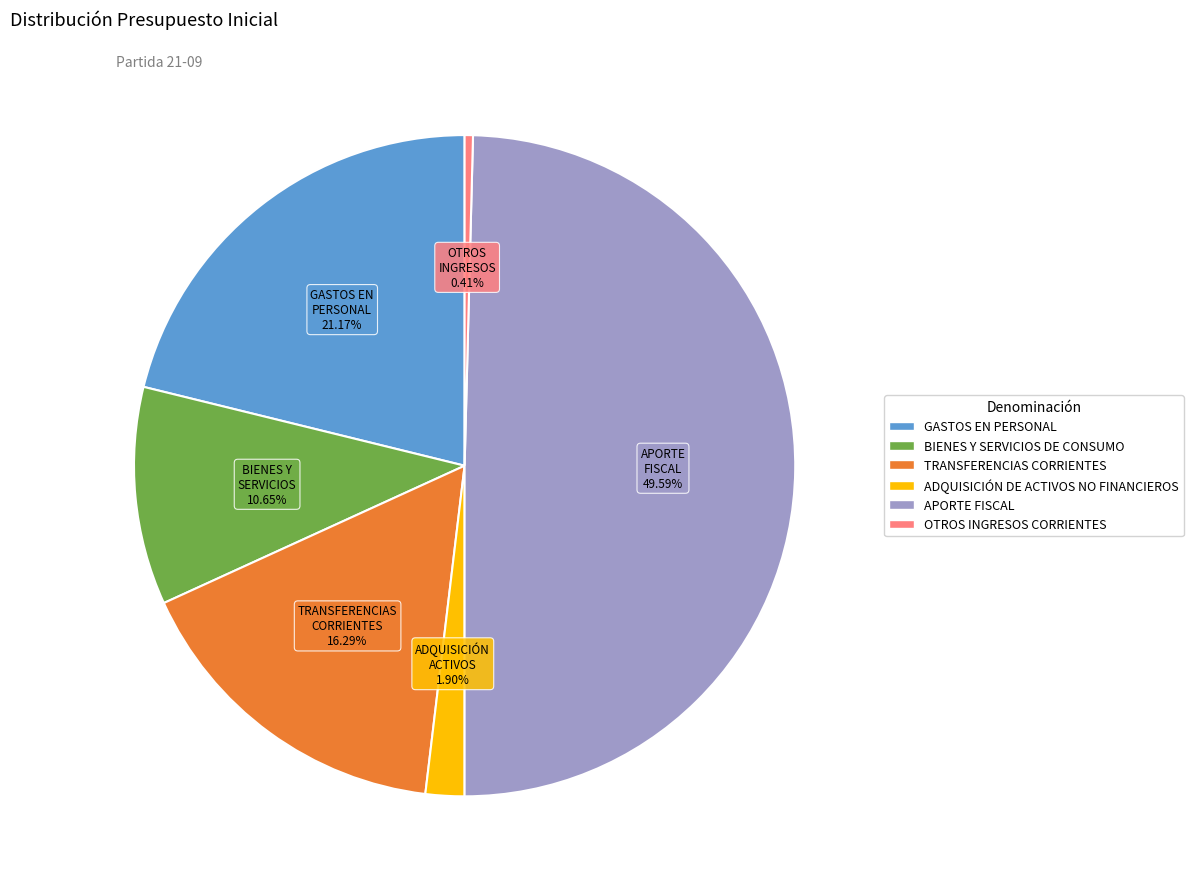

True or false: APORTE FISCAL accounts for 44% of the total.

False